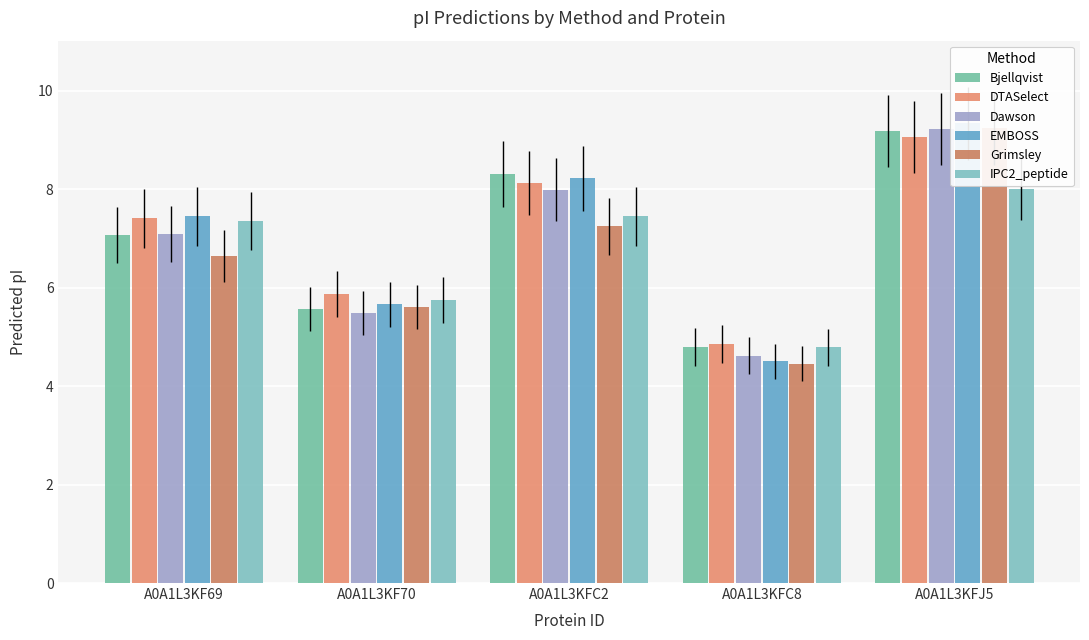

Where does the DTASelect series first go above 7?

A0A1L3KF69